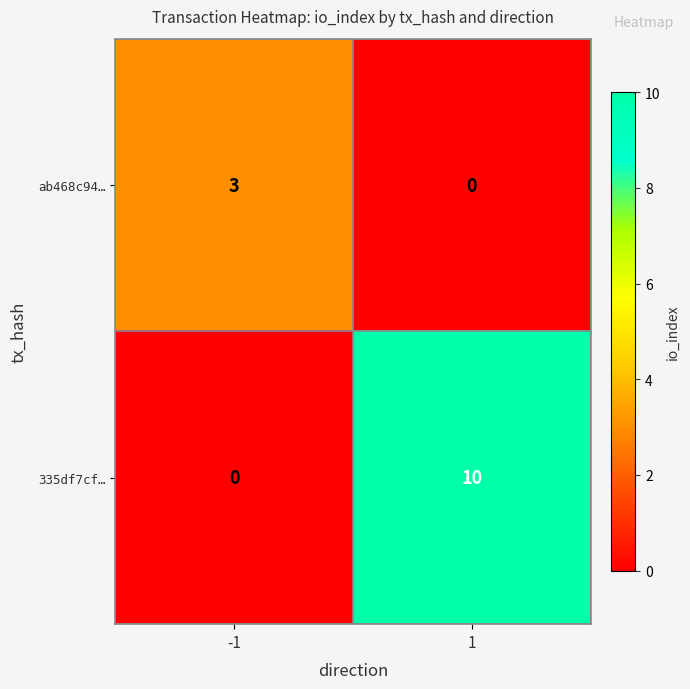

The ab468c94… series shows 1 at -1. True or false?

False